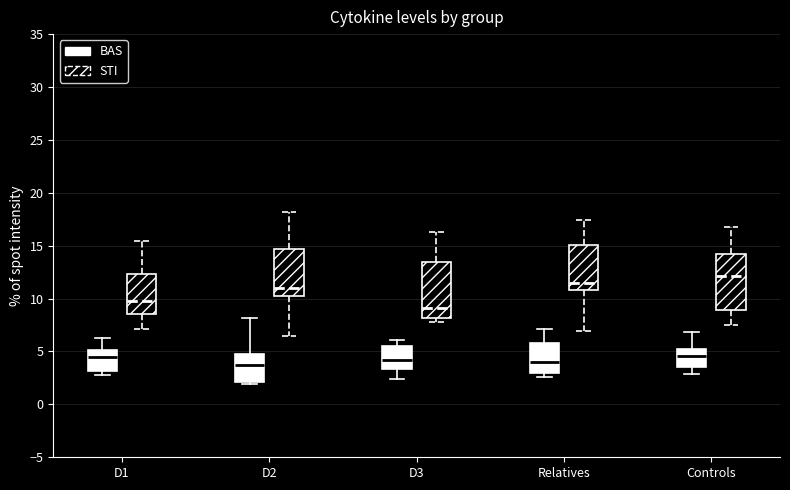

Where is the upper edge of the box for Controls (STI) on the y-axis? The values are not printed on the chart, so give them approximately, as read against the axis.

14.0